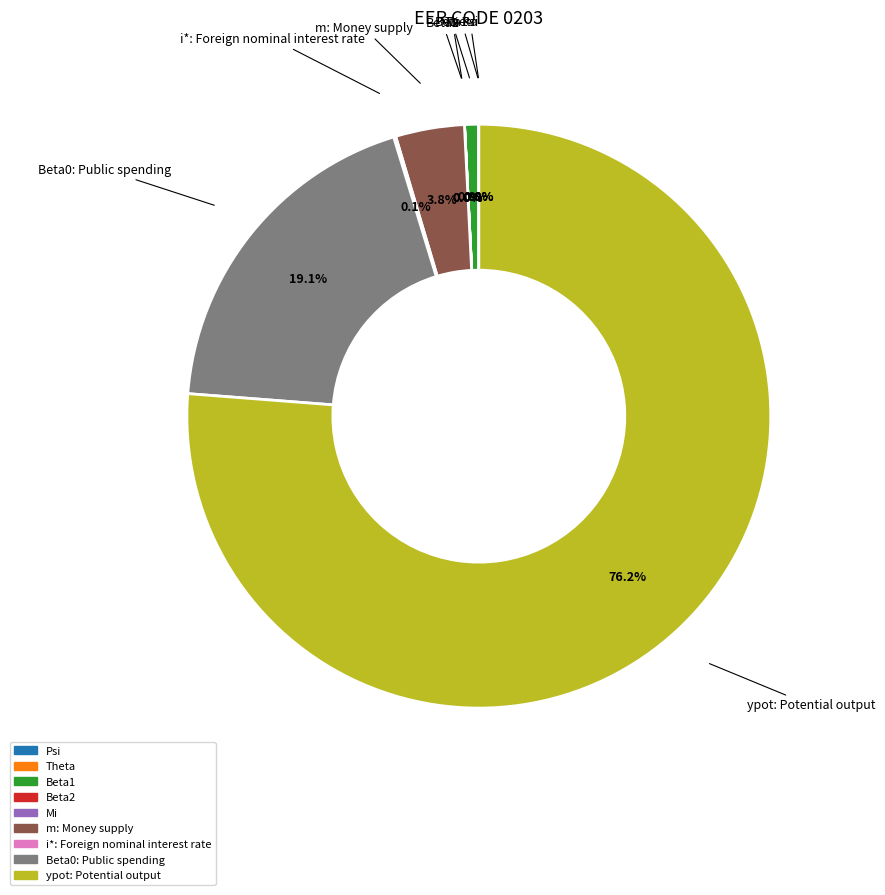

What portion of the pie excludes m: Money supply?

96.2%